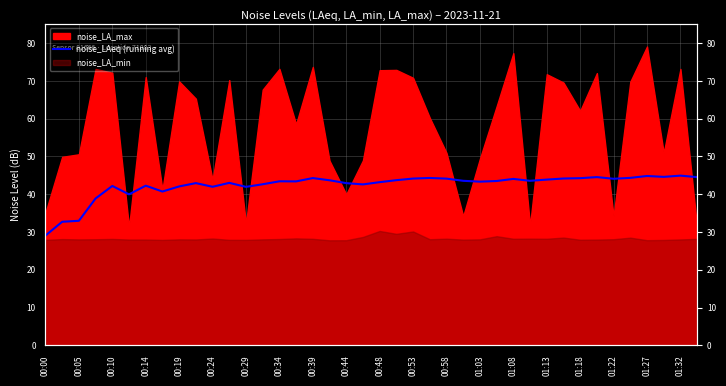

Which category has the lowest value across all series?

00:00